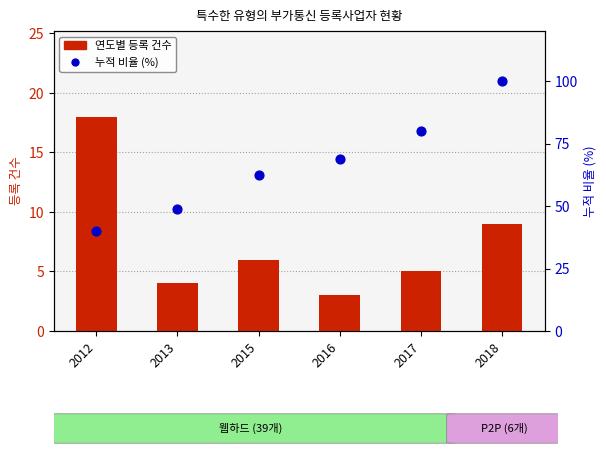

At which category is the sum across all series the highest?

2018